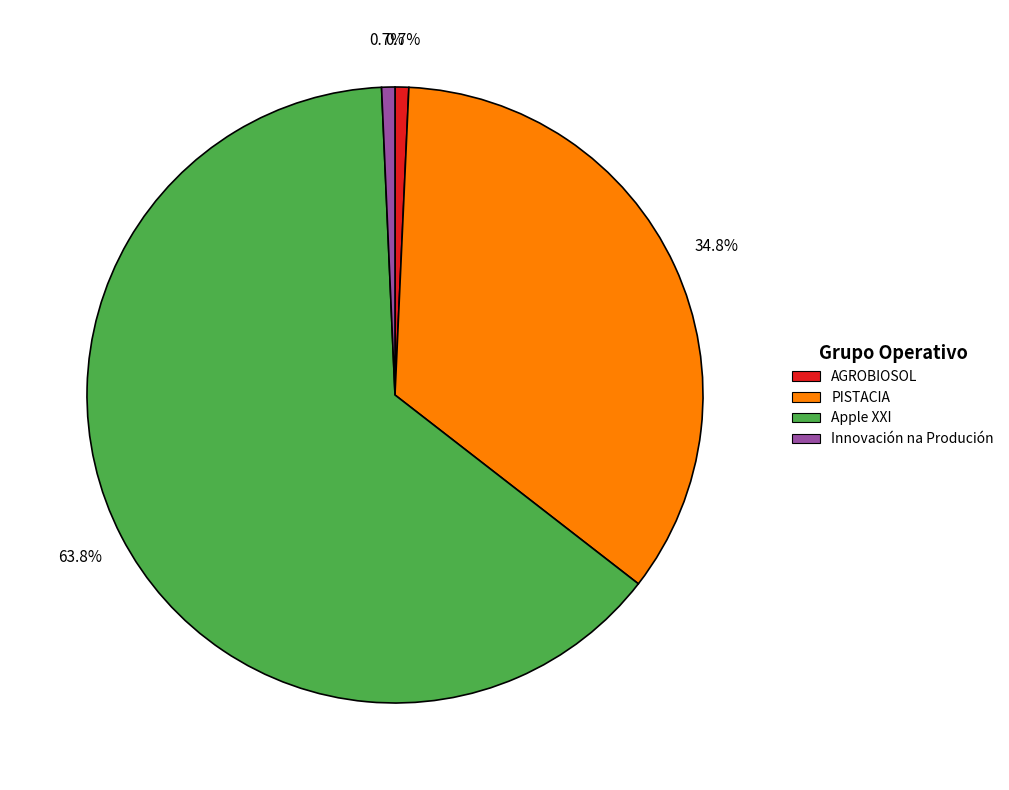

What percentage do Apple XXI and Innovación na Produción together represent?

64.5%